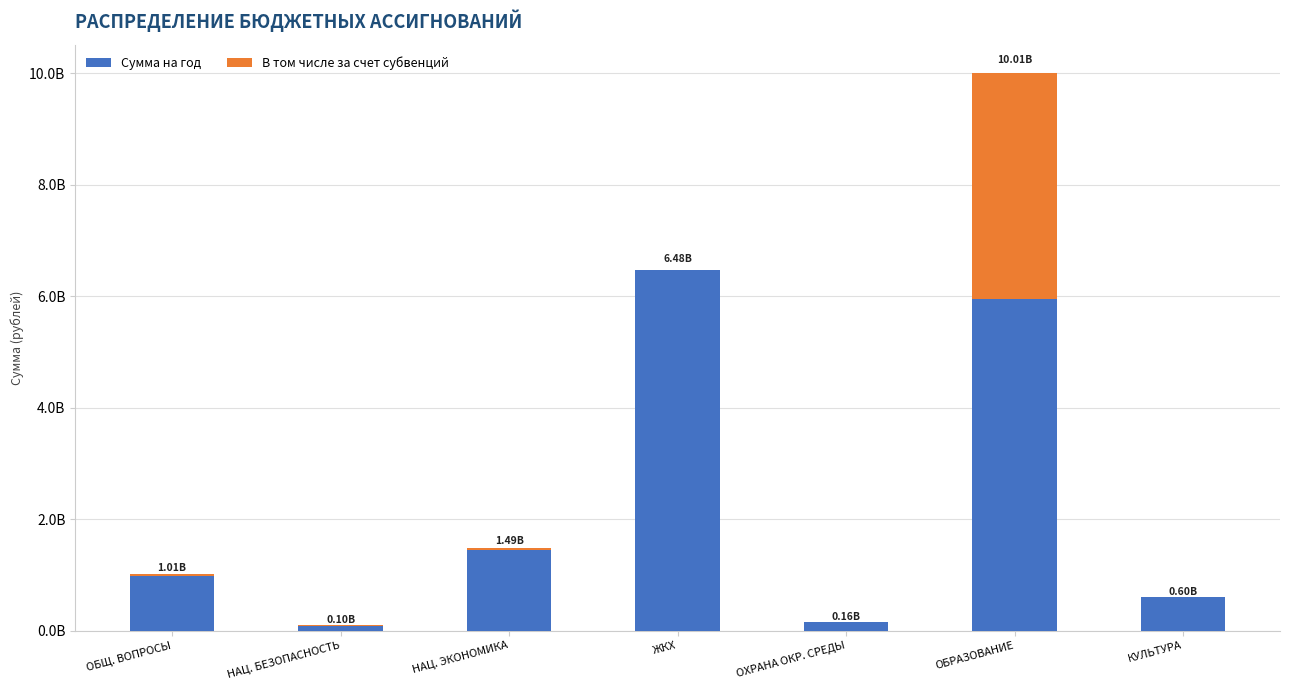

Are the bars horizontal?

No